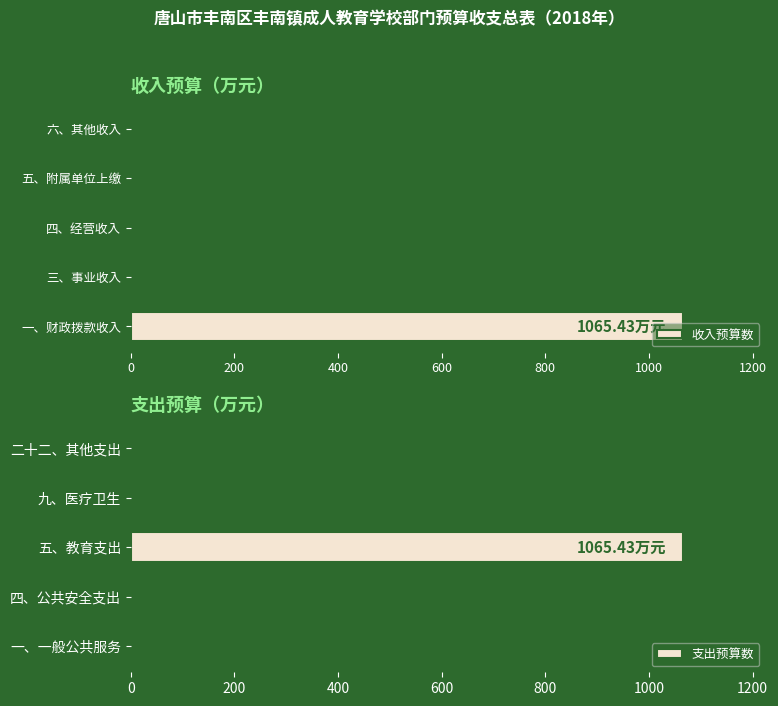

Which category has the highest value in the 收入预算数 series?

一、财政拨款收入